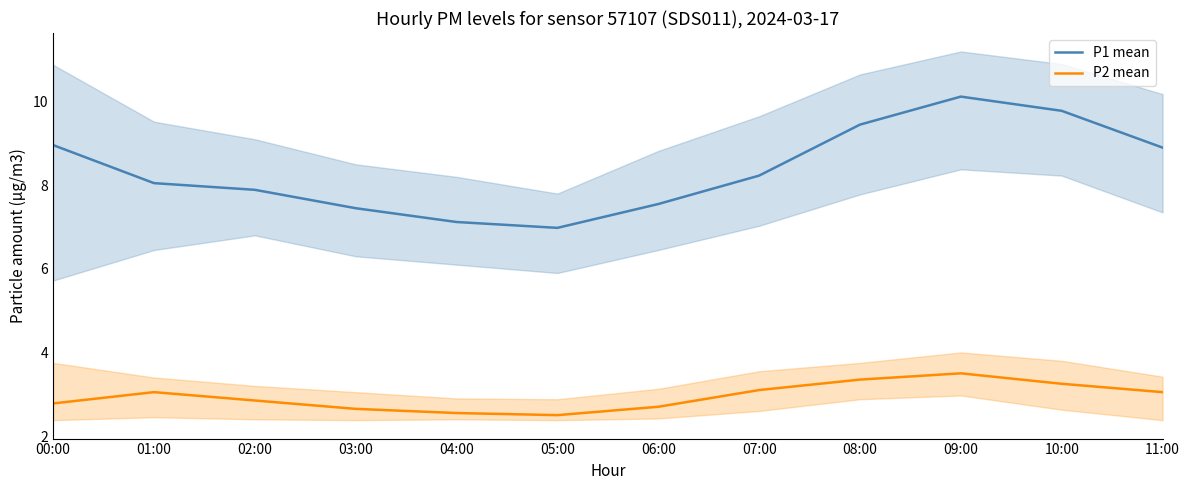

True or false: P1 mean has a value of 7.5 at 06:00.

True